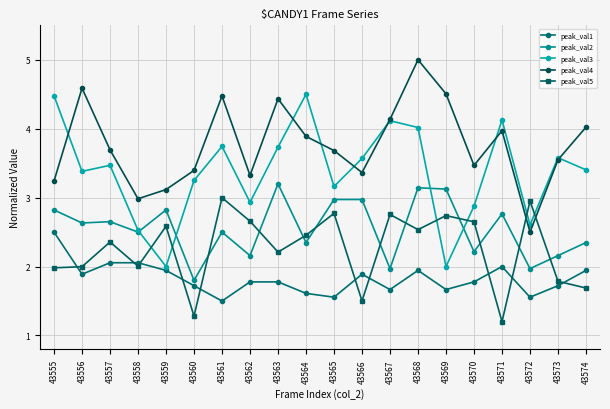

Count the number of categories in the chart.

20